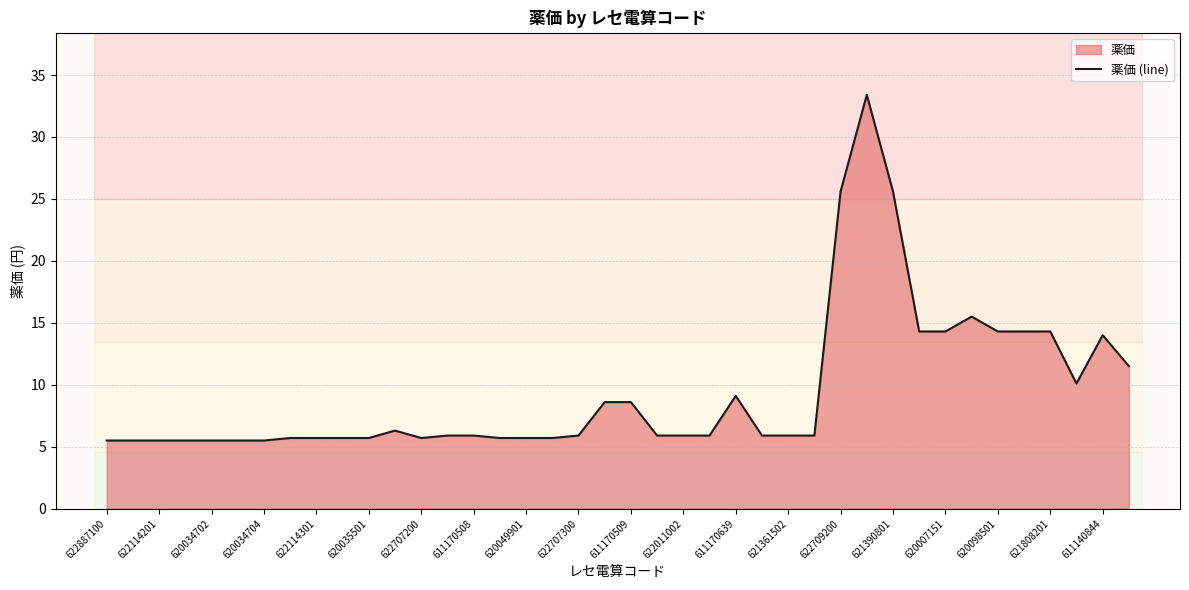

True or false: the data shows 14.0 at 611140844.

True